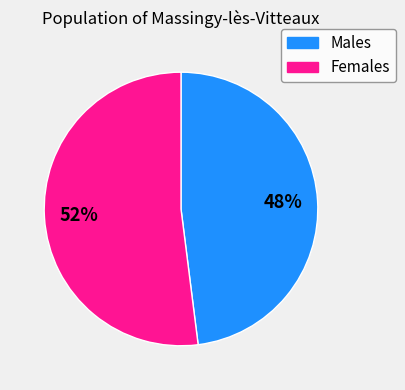

To the nearest percent, what is the difference between the largest and smallest slice percentages?

4%